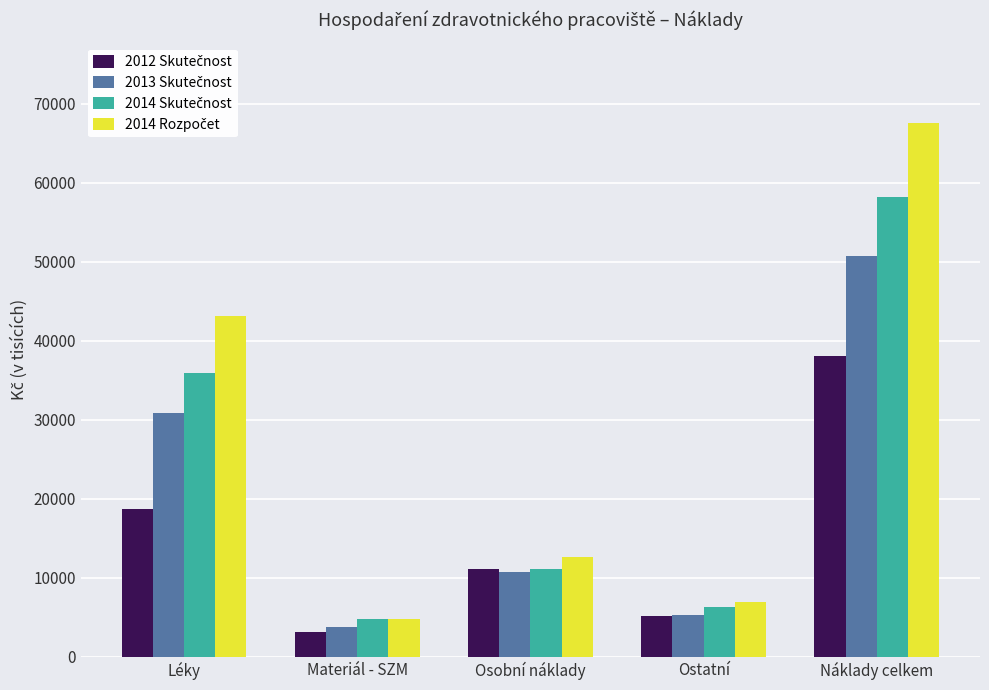

What is the difference between the highest and lowest values at Léky?

24515.3